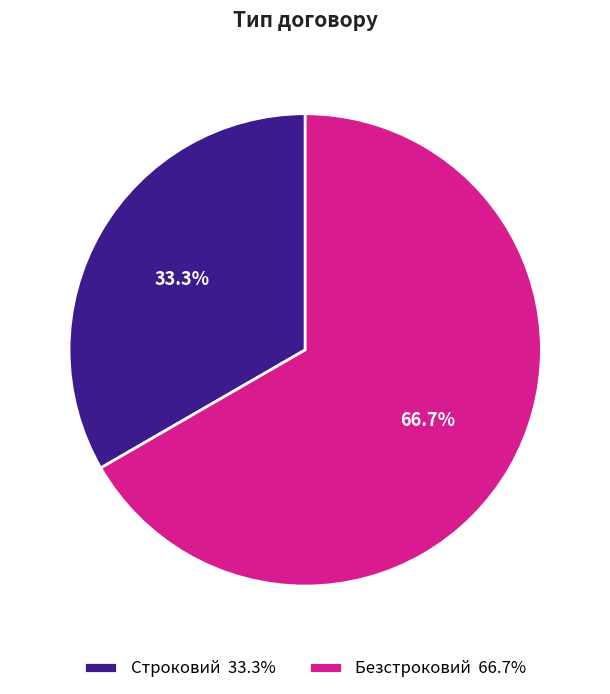

Is Строковий the majority of the pie?

No